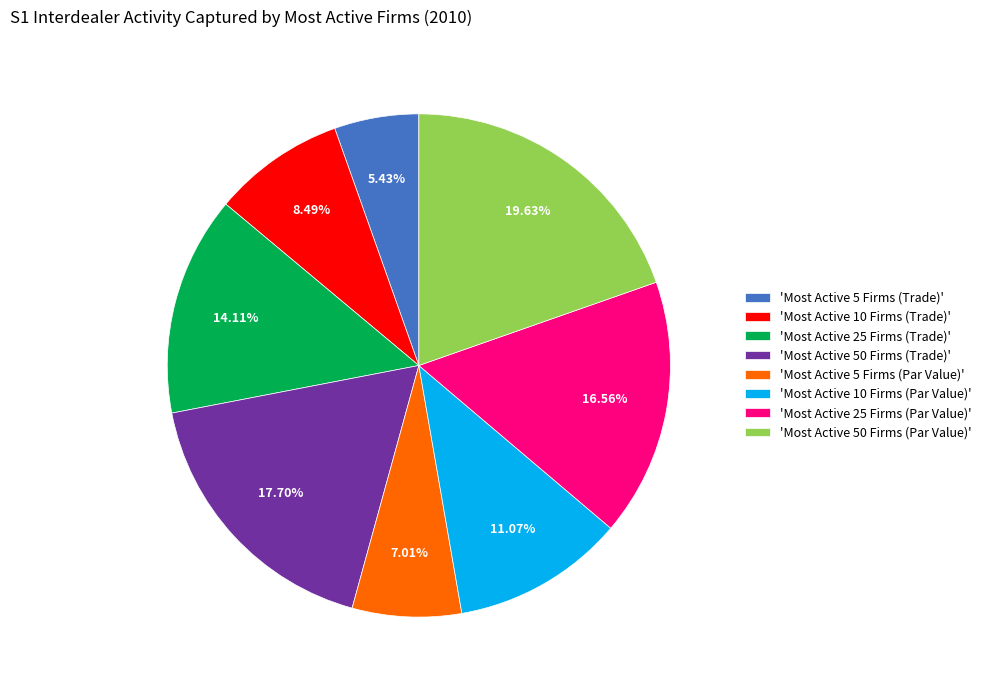

Is the sum of 'Most Active 50 Firms (Trade)' and 'Most Active 25 Firms (Par Value)' greater than half?

No